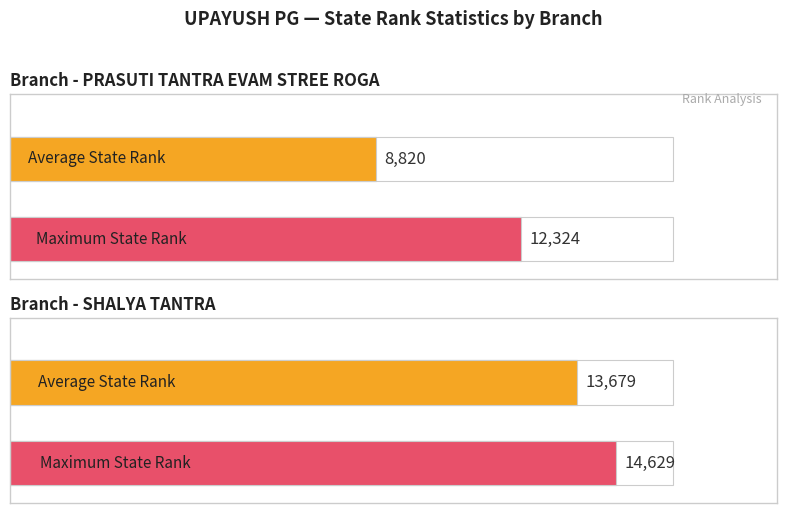

The SHALYA TANTRA series shows 17576 at 1. True or false?

False